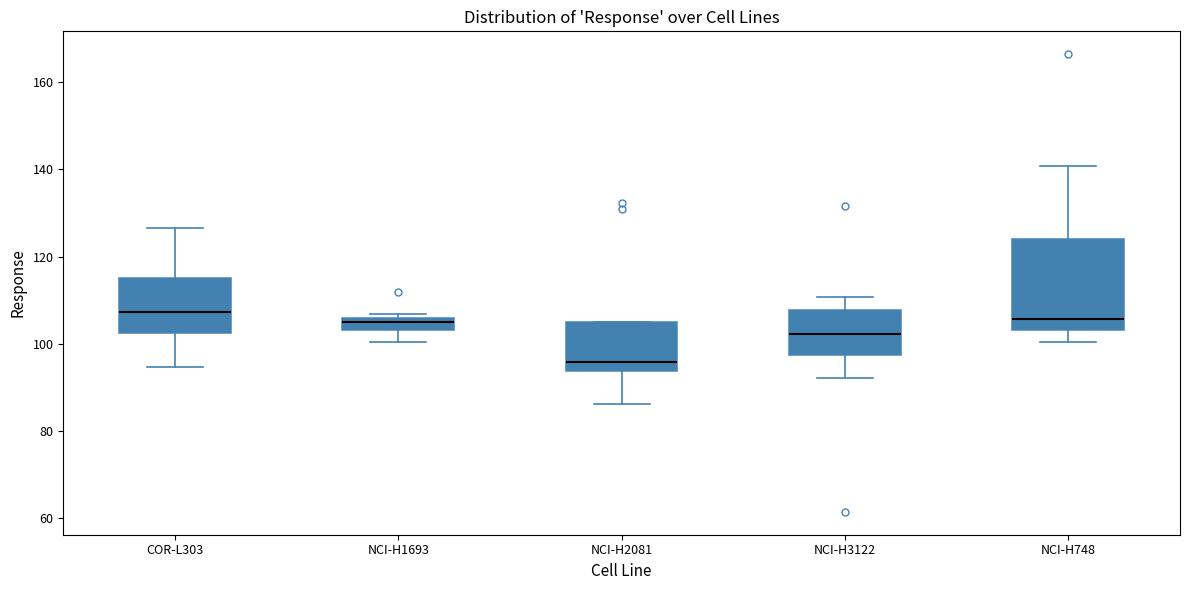

Which box has the lowest median line?

NCI-H2081